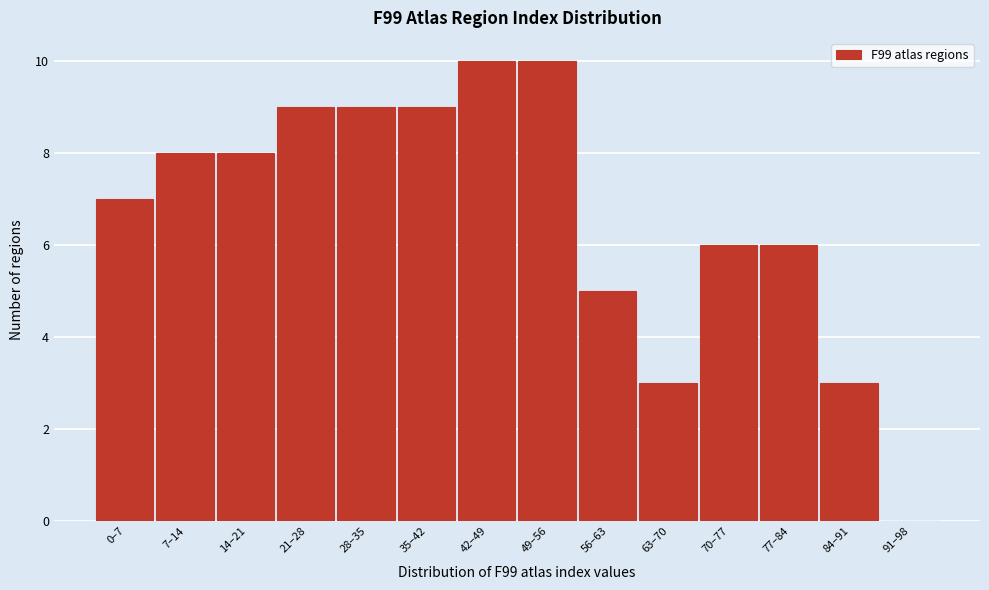

Reading left to right, list all the values displayed in this chart.

0–7=7	7–14=8	14–21=8	21–28=9	28–35=9	35–42=9	42–49=10	49–56=10	56–63=5	63–70=3	70–77=6	77–84=6	84–91=3	91–98=0